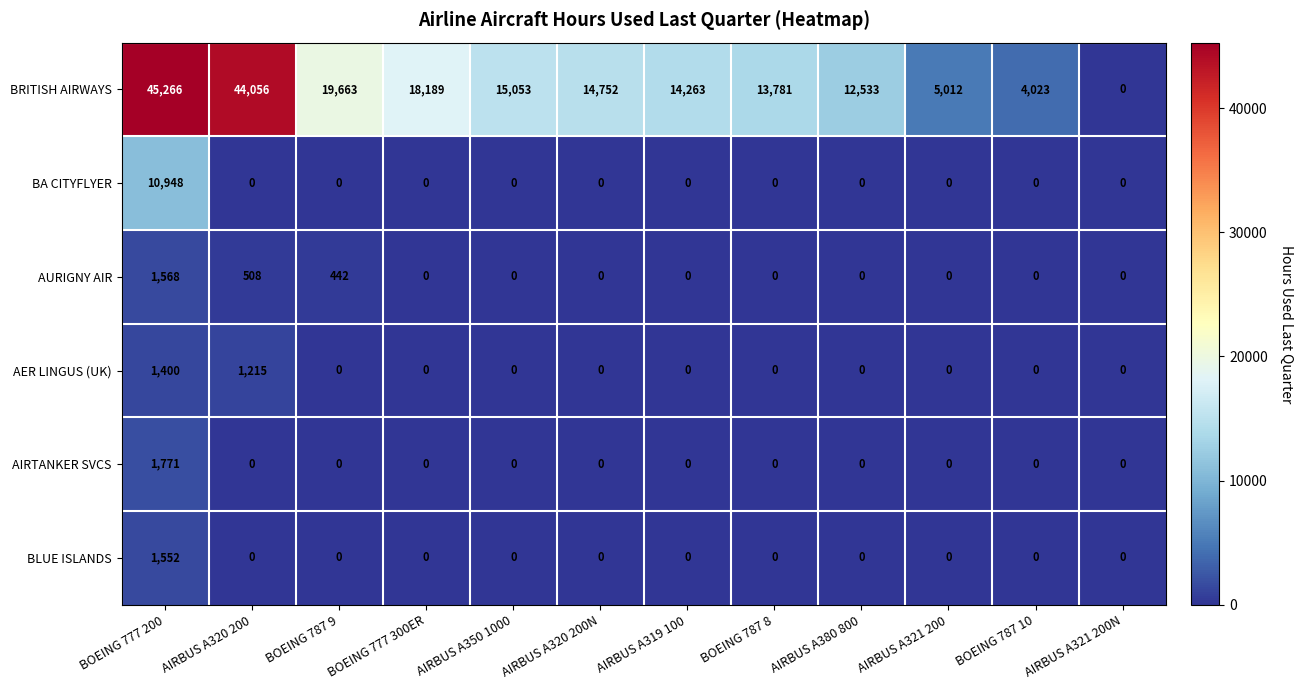

Is it true that BLUE ISLANDS equals 0 at AIRBUS A320 200N?

True